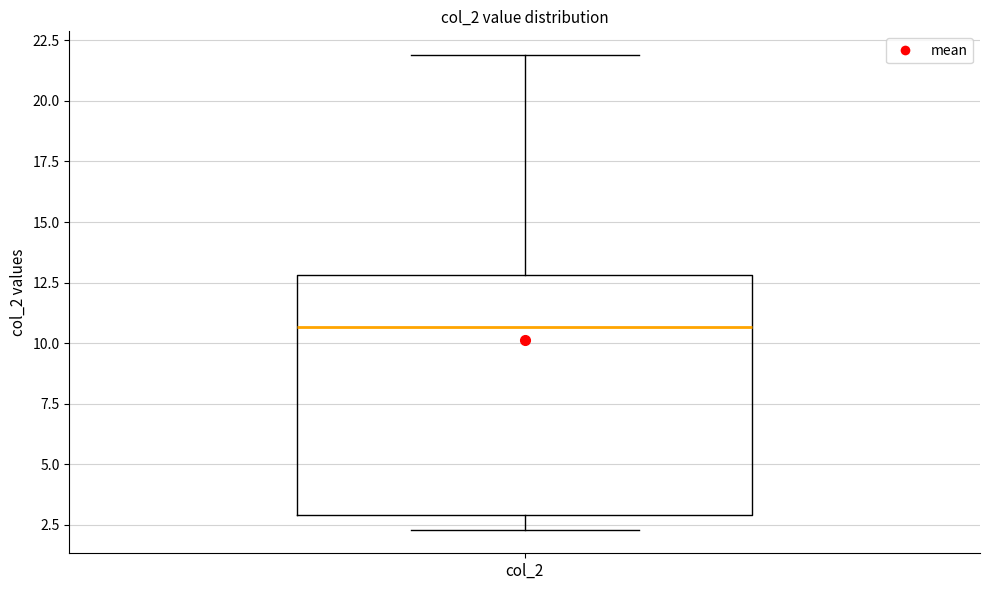

Where does the median line of the box for col_2 sit on the y-axis? The values are not printed on the chart, so give them approximately, as read against the axis.

10.5